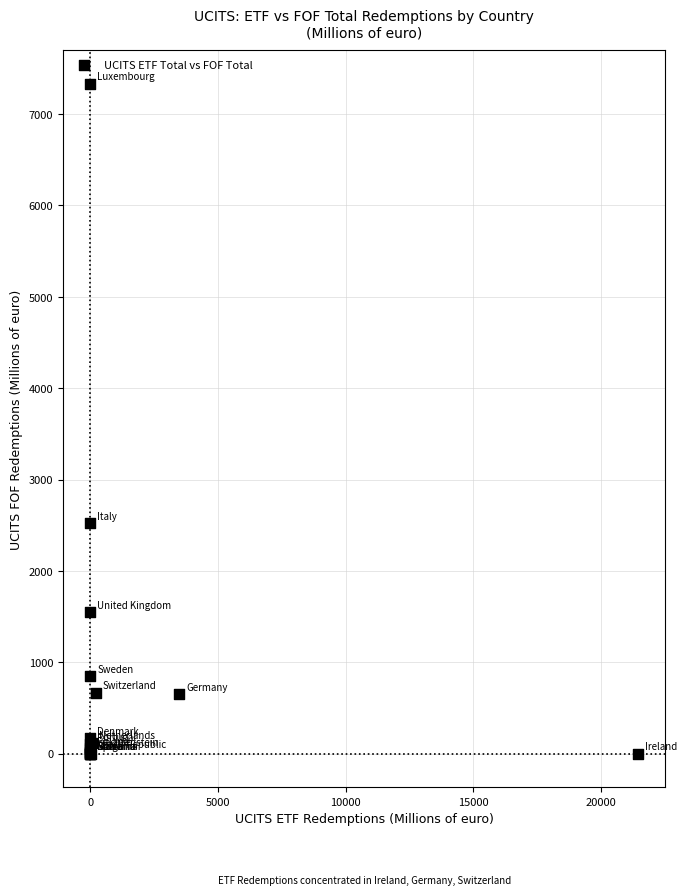

What Y value in the scatter plot is closest to 3665?

2519.9